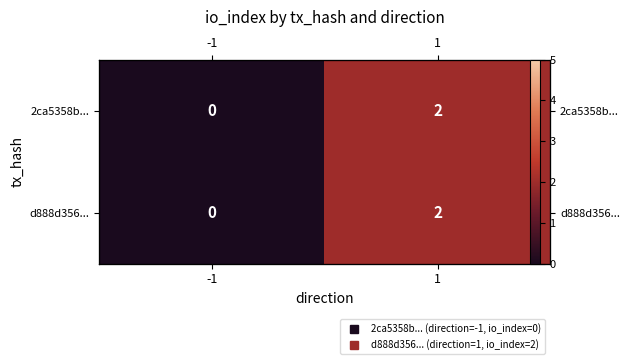

What is the sum of all 2ca5358b... values?

2